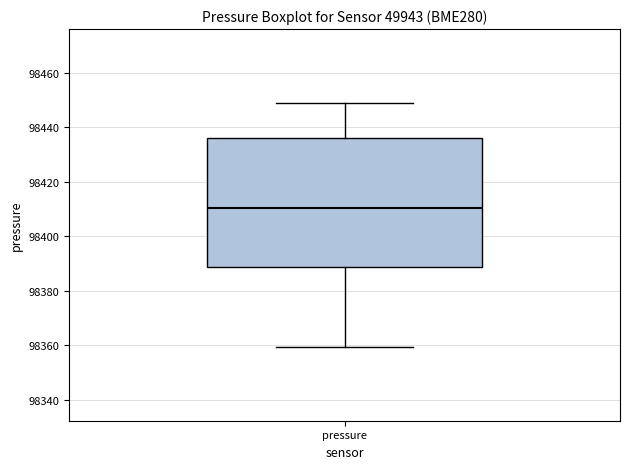

Read this box plot against the y-axis: the position of the median line, the range covered by the box, and the ends of both whiskers. The values are not printed on the chart, so give them approximately, as read against the axis.

median 98410, box 98388 to 98436, whiskers 98360 to 98450